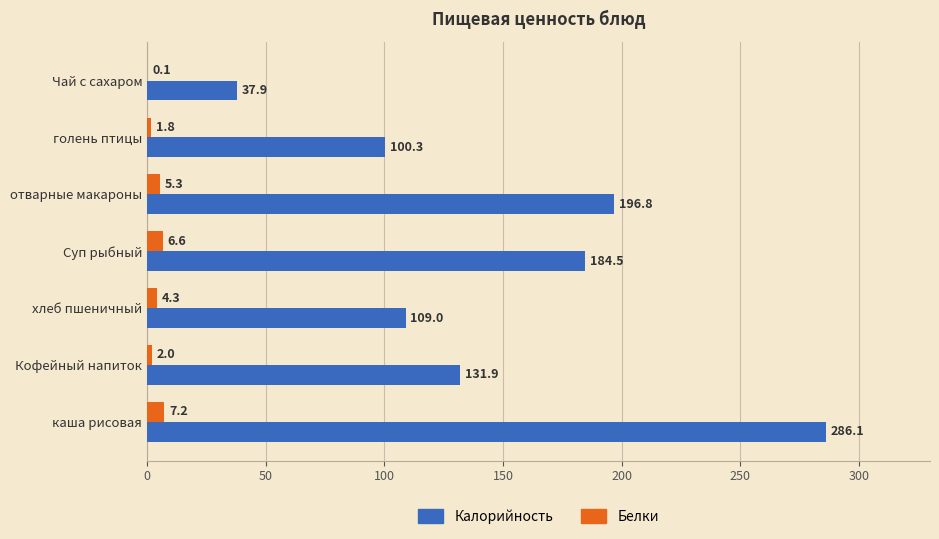

Read the Калорийность value at голень птицы.

100.3